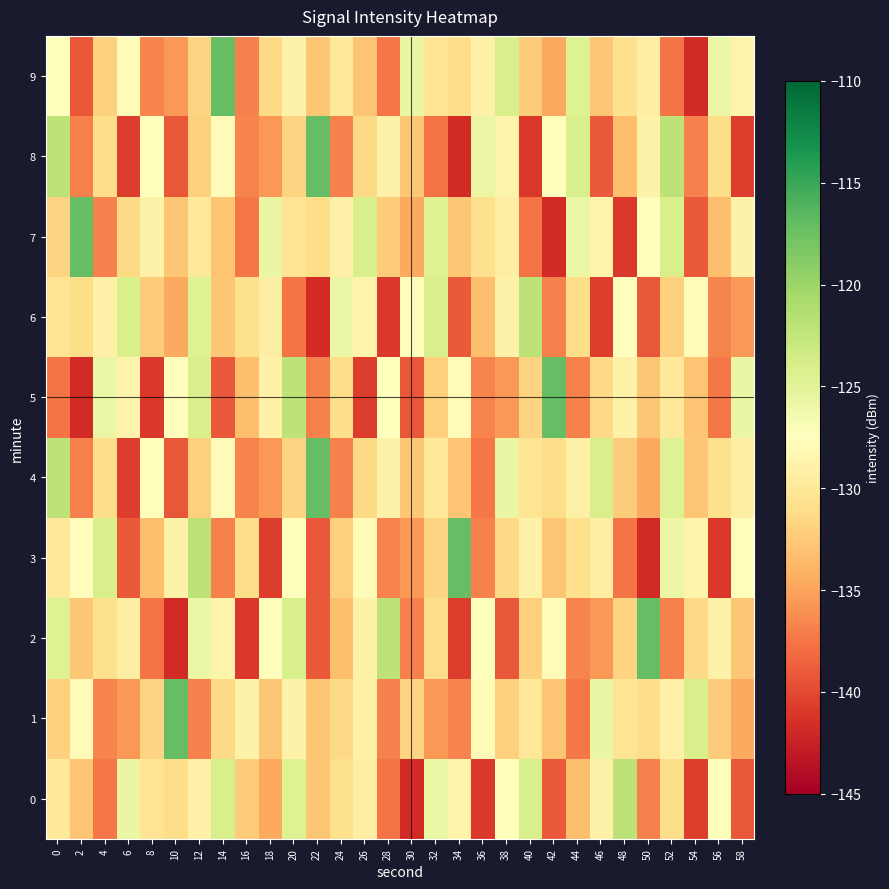

What is the difference between the highest and lowest values at 54?

17.7